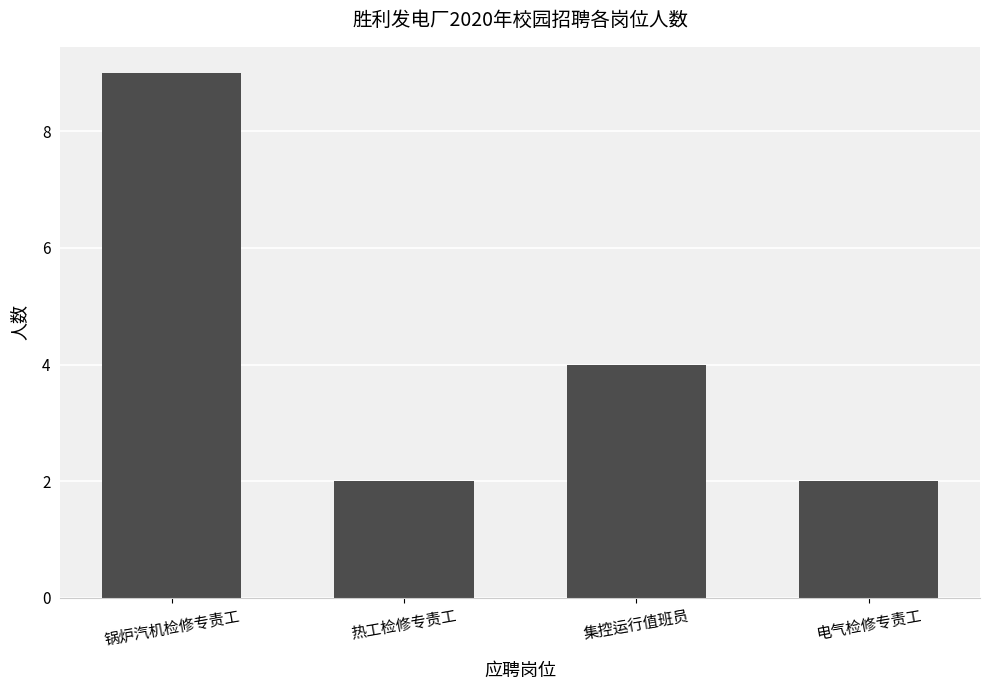

True or false: the data shows 2 at 集控运行值班员.

False